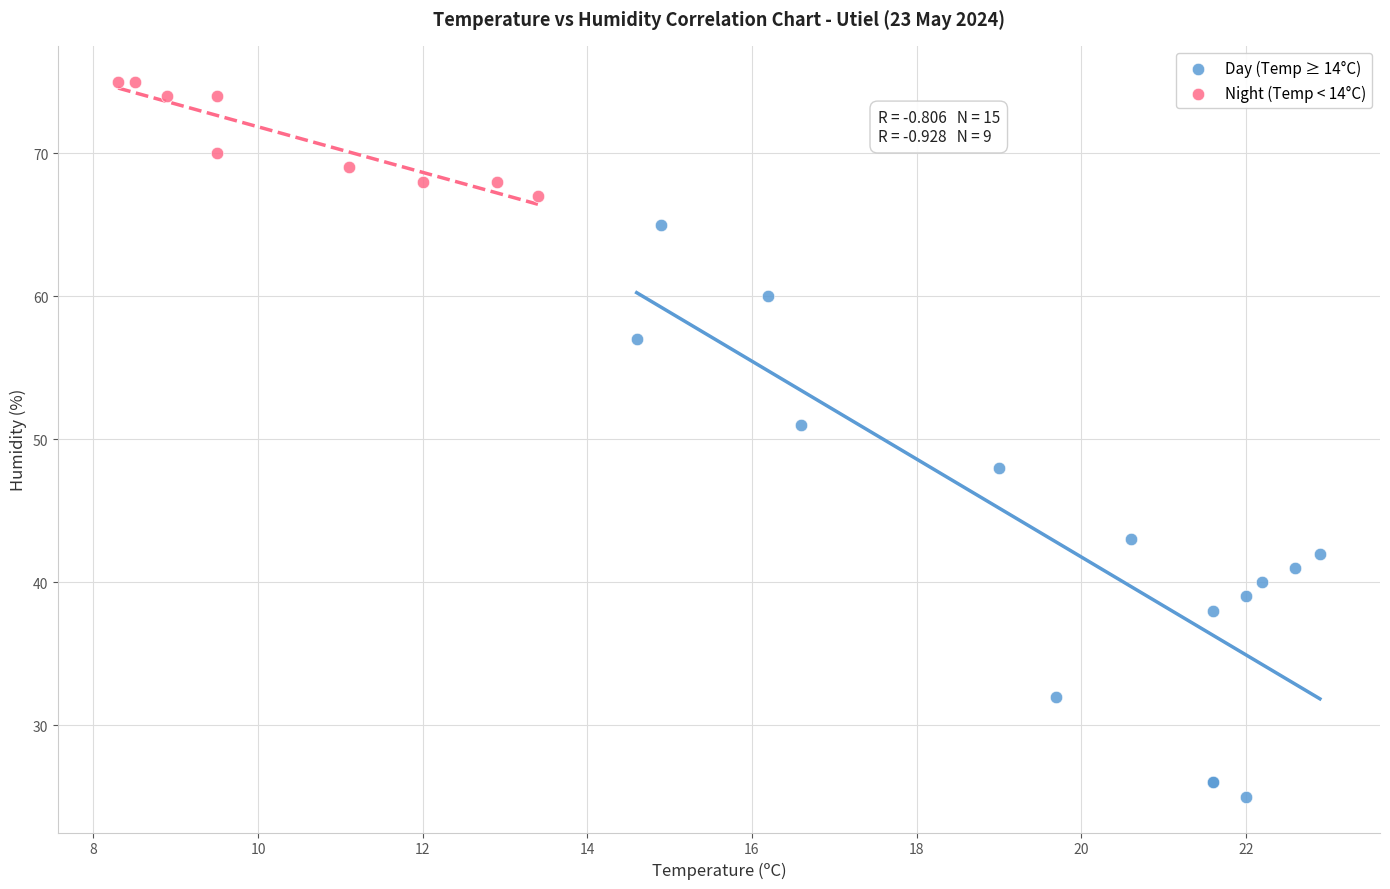

Which series reaches the minimum Y coordinate?

Day (Temp ≥ 14°C)